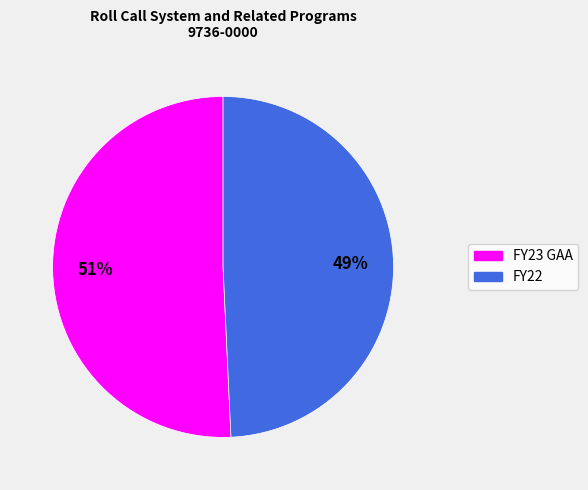

What is the ratio of the value at FY22 to the value at FY23 GAA?

1.0